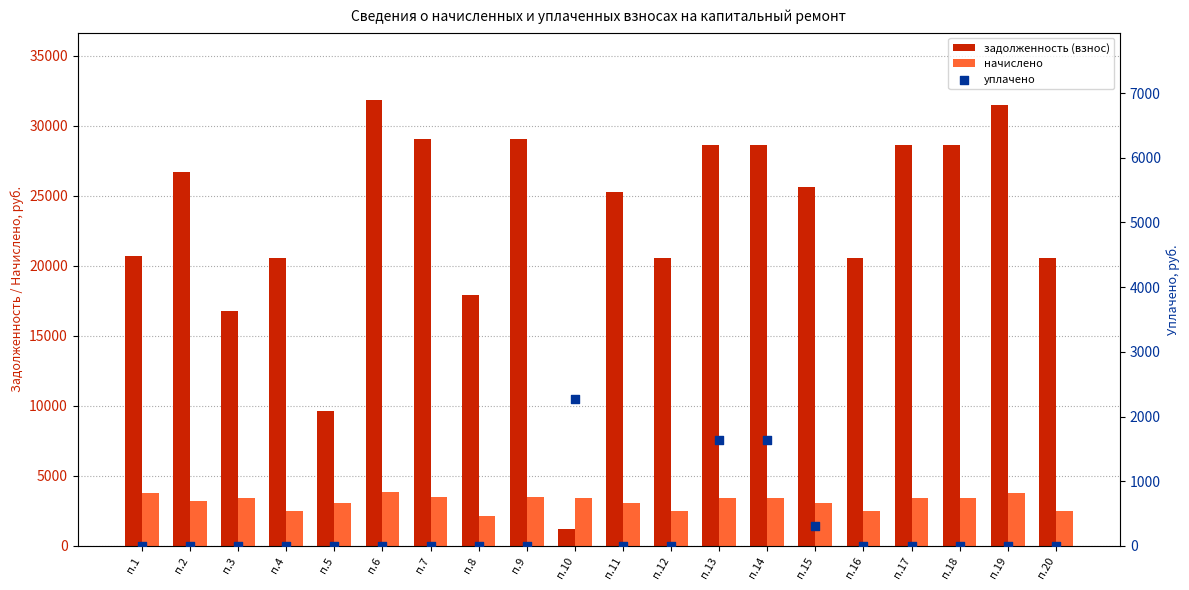

What are all the series names shown in the legend?

задолженность (взнос), начислено, уплачено